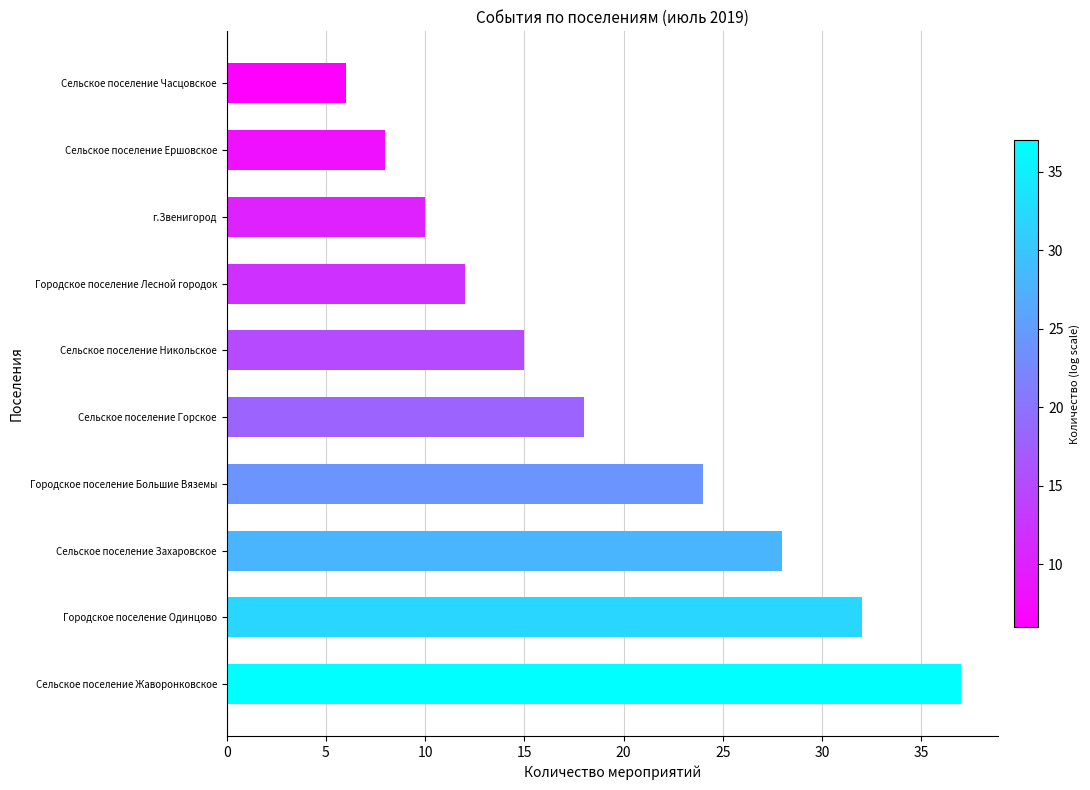

Reading bottom to top, transcribe all the data shown in this chart.

37	32	28	24	18	15	12	10	8	6